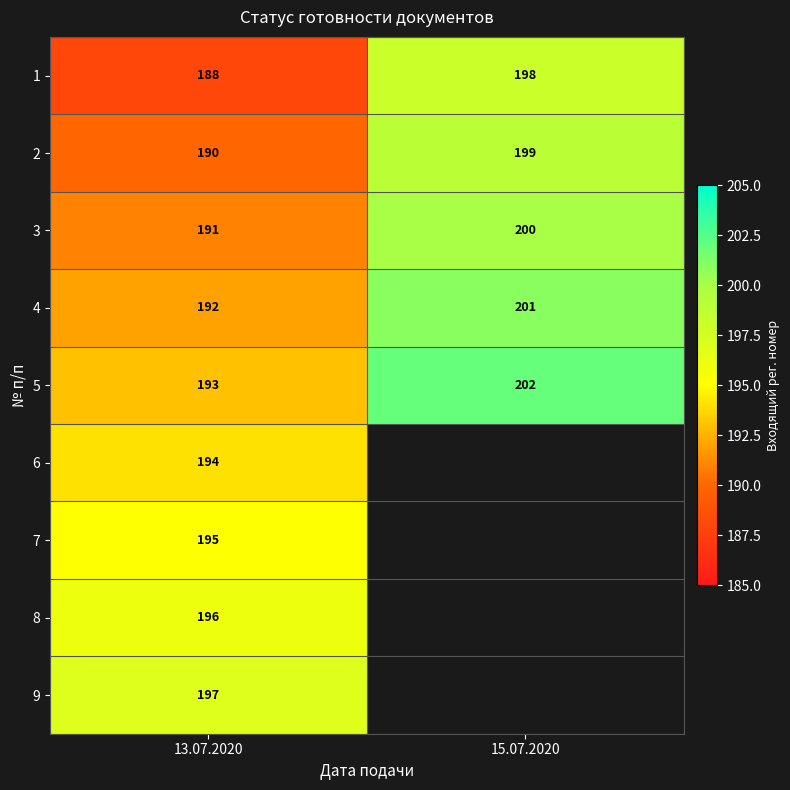

At which label does 2 reach its minimum?

13.07.2020